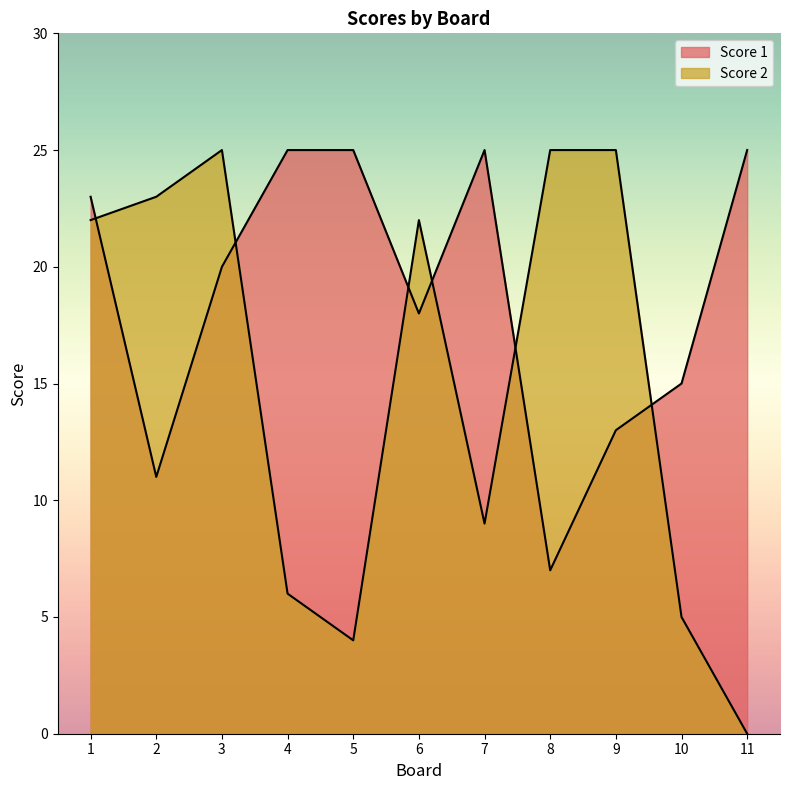

What is the difference between the Score 1 values at 8 and 7?

18